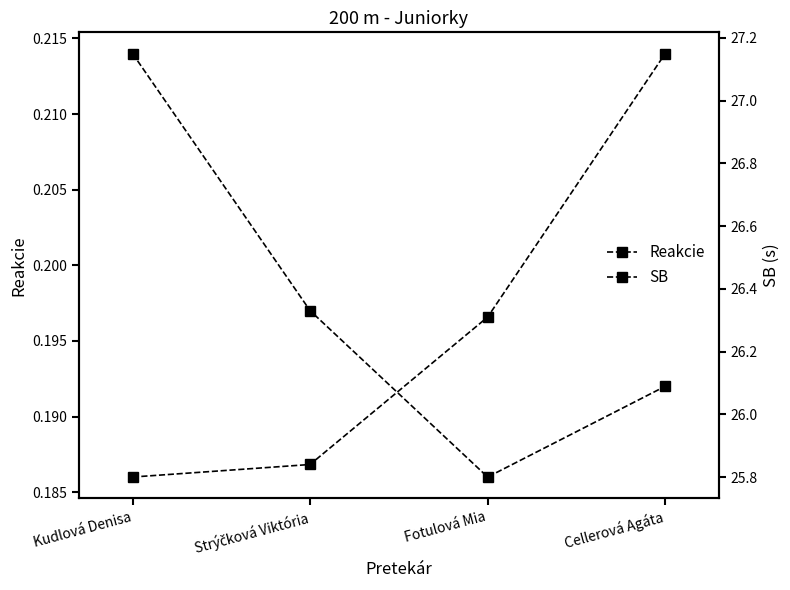

Reading left to right, transcribe all the data shown in this chart.

Reakcie: Kudlová Denisa=0.2	Strýčková Viktória=0.2	Fotulová Mia=0.2	Cellerová Agáta=0.2
SB: Kudlová Denisa=25.8	Strýčková Viktória=25.8	Fotulová Mia=26.3	Cellerová Agáta=27.1